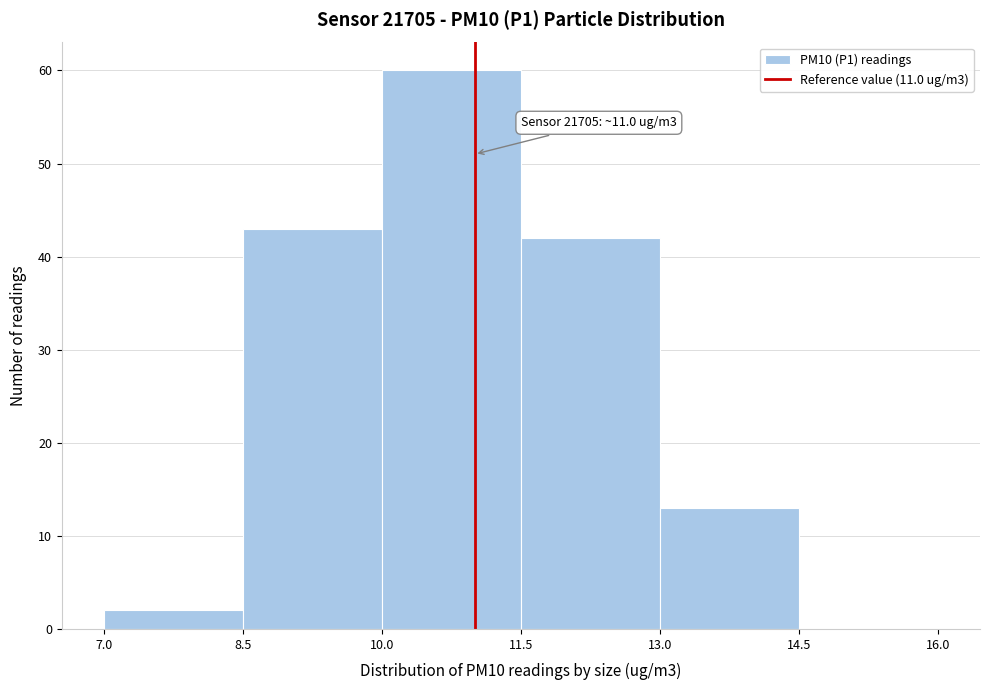

Over which range of the x-axis is the bar tallest?

10.0 to 11.5